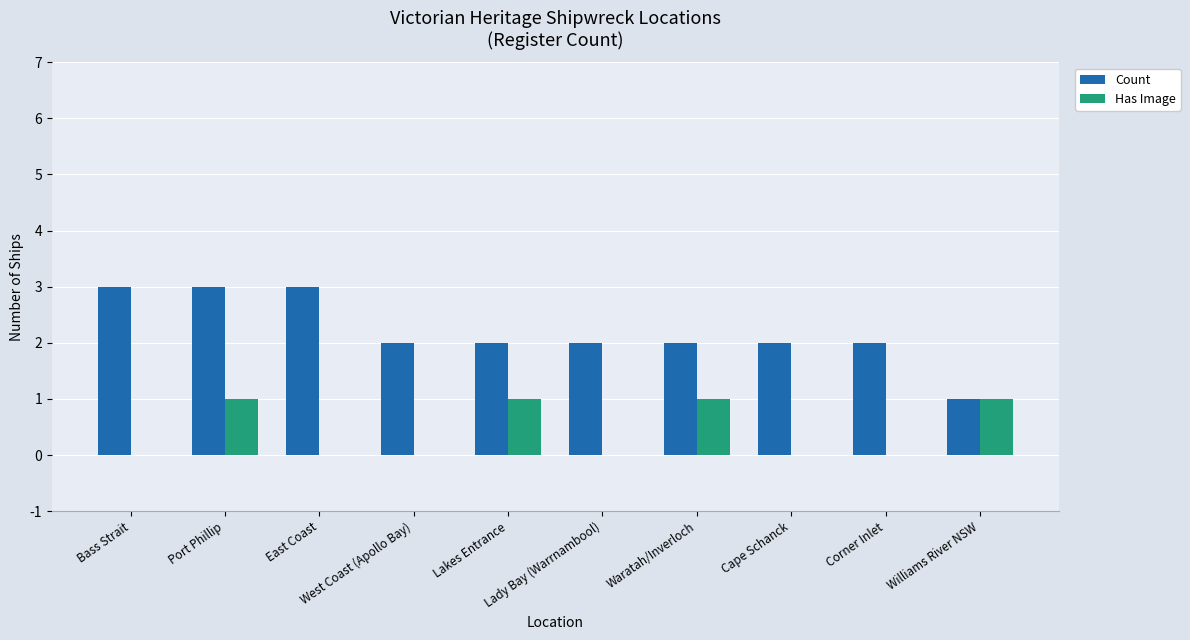

What is the highest value of the Count series?

3